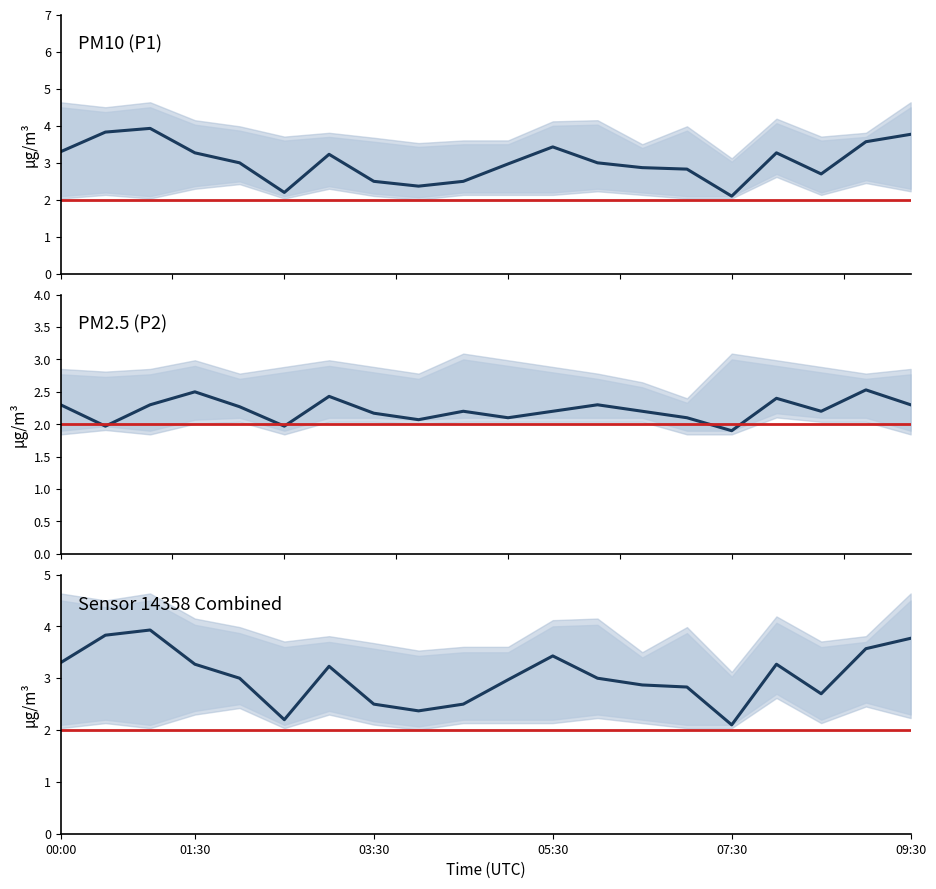

How many lines are shown in the chart?

6